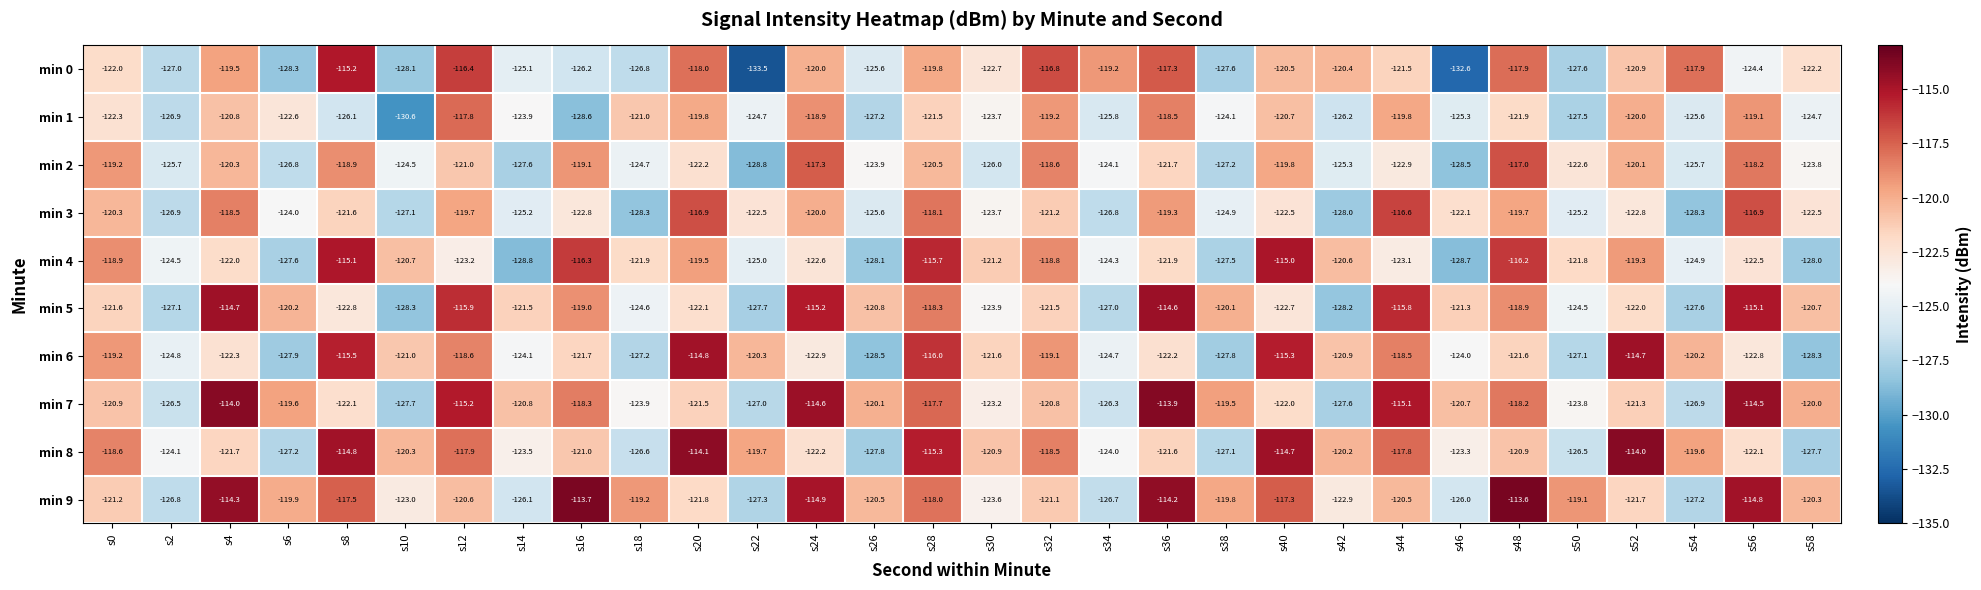

Which series has the largest total across all categories?

min 9